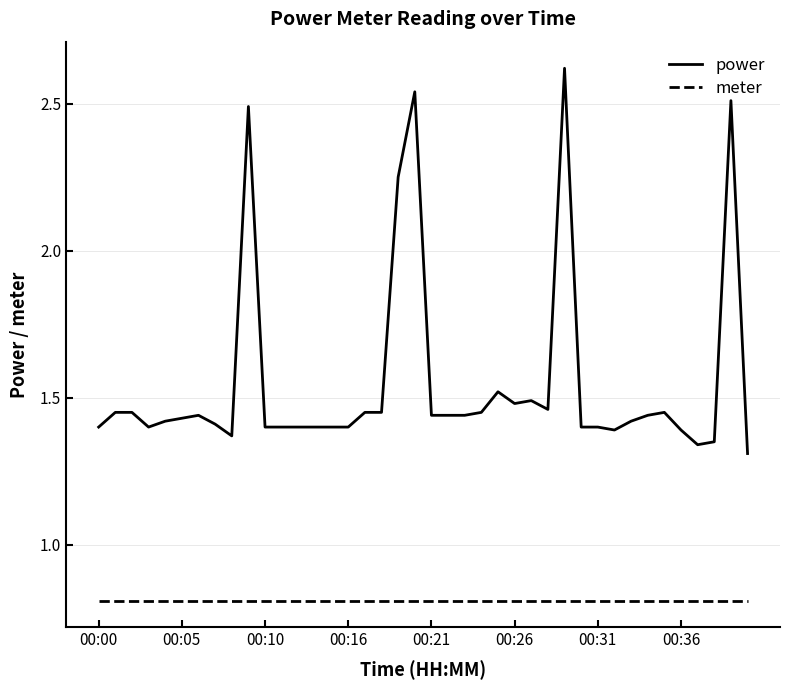

True or false: meter and power cross at least once.

False